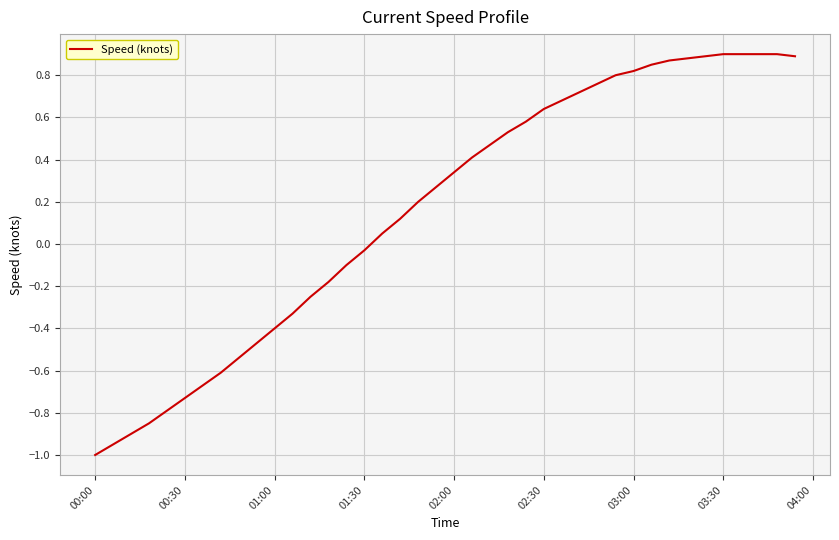

What is the difference between the maximum and minimum values?

1.9